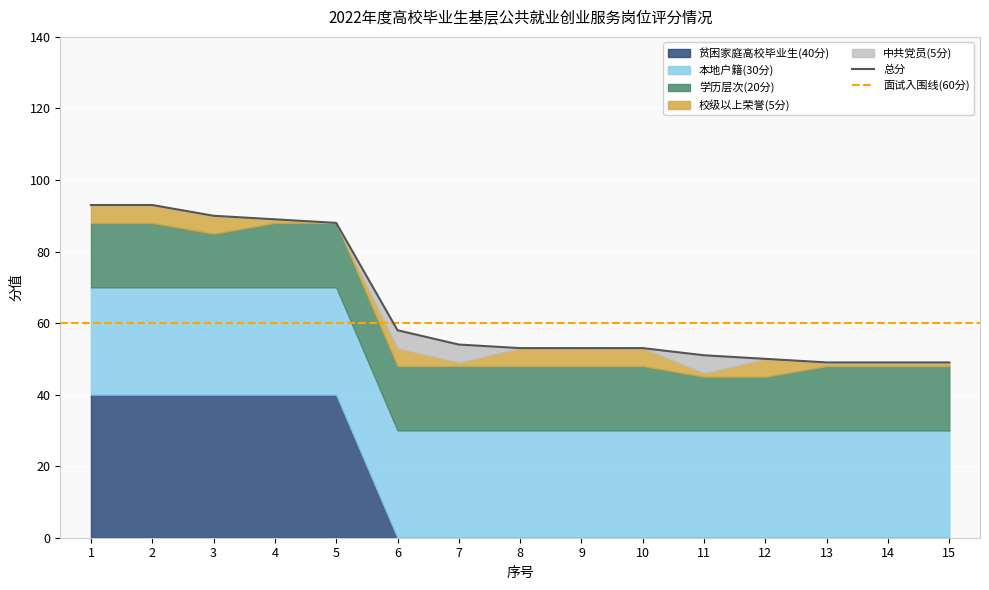

Which series has the largest range (max minus min)?

贫困家庭高校毕业生(40分)